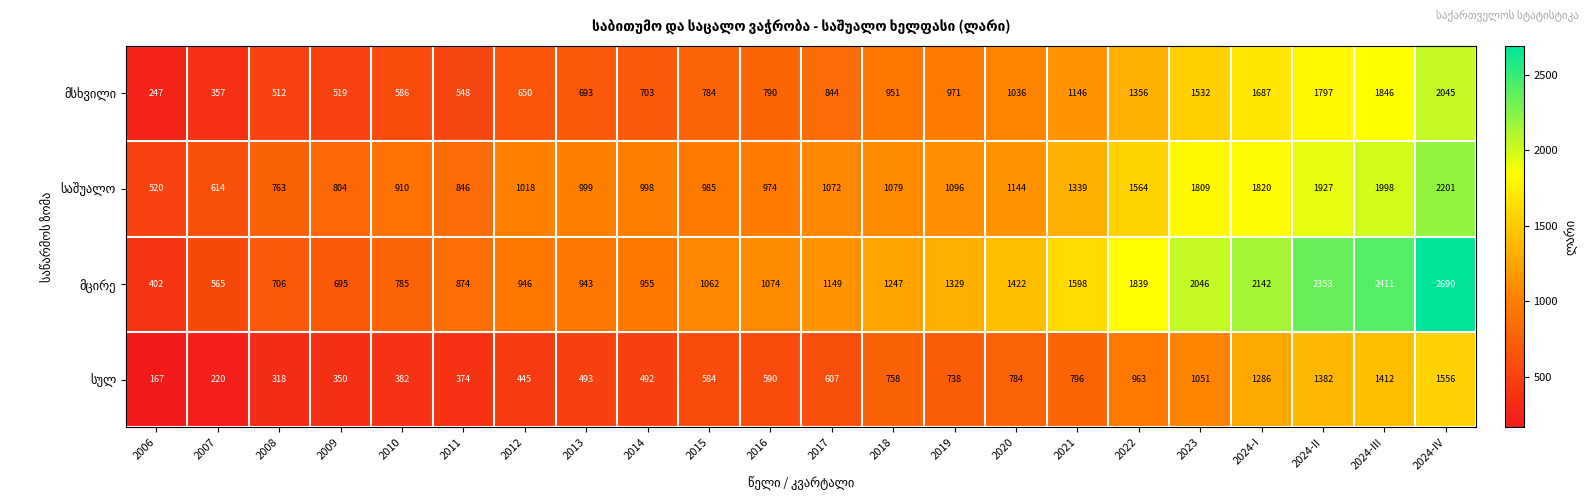

At which category does the chart reach its peak across all series?

2024-IV